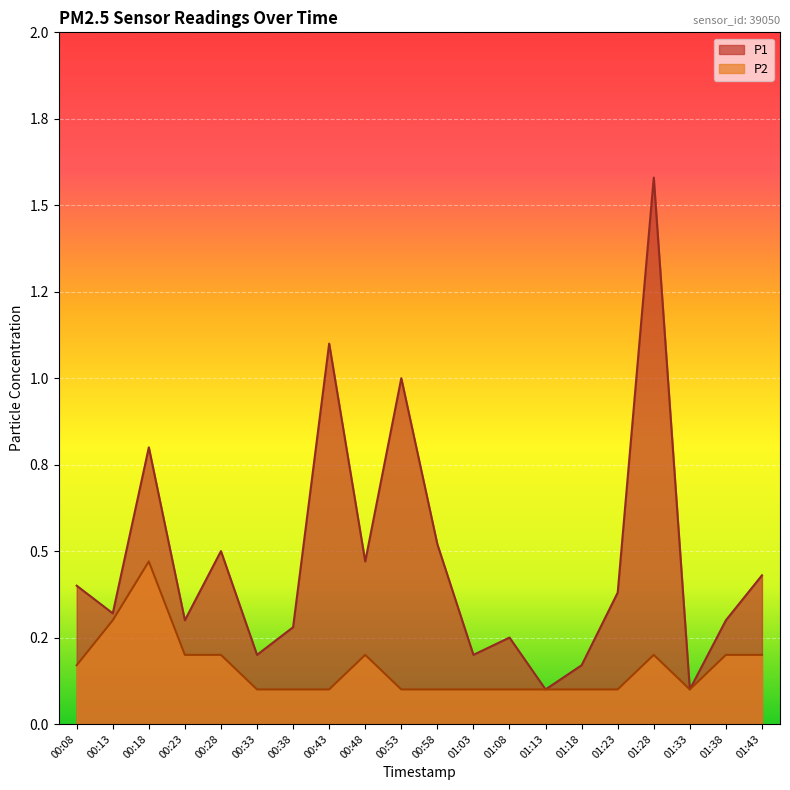

Count the P2 values in the range 0 to 1.

20